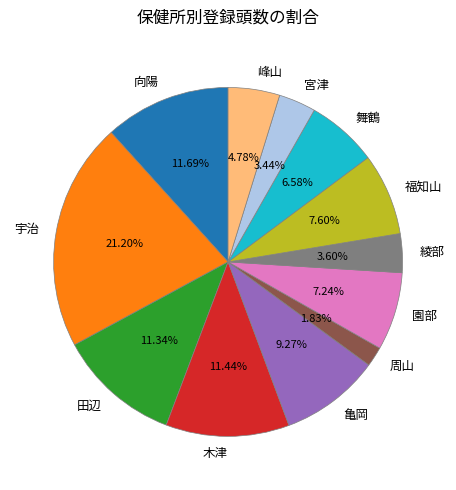

What is the smallest slice in the pie chart?

周山